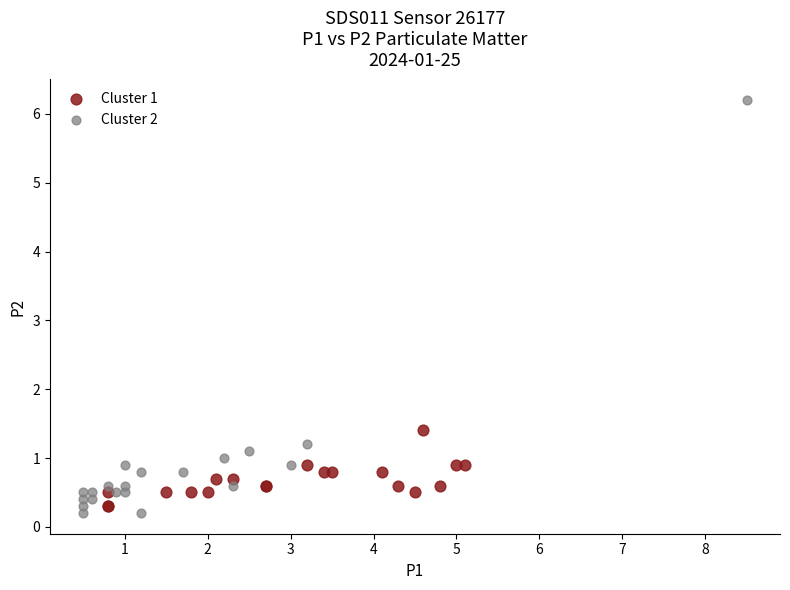

Which series contains the highest Y value?

Cluster 2